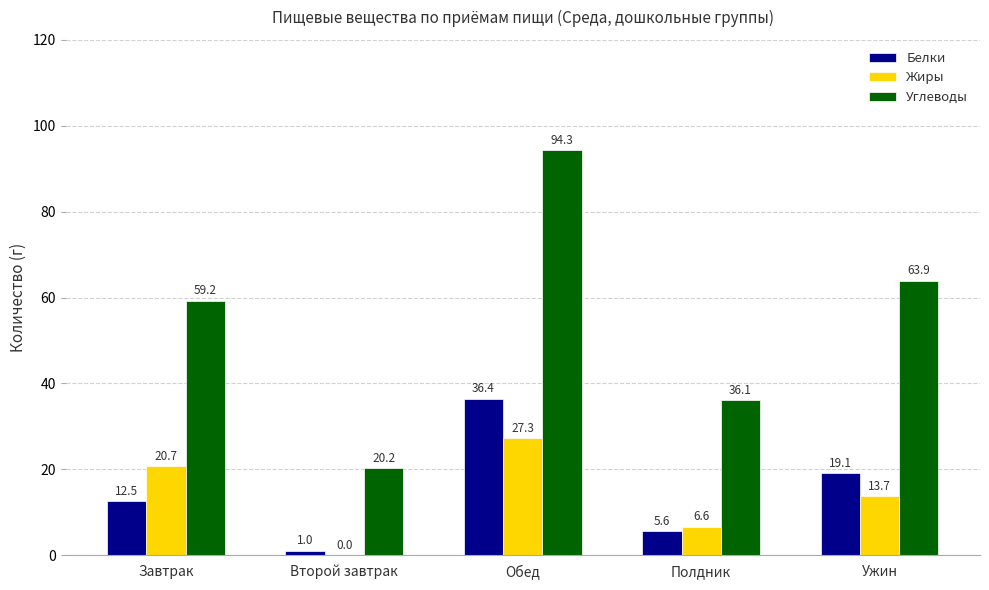

Which category has the highest value across all series?

Обед